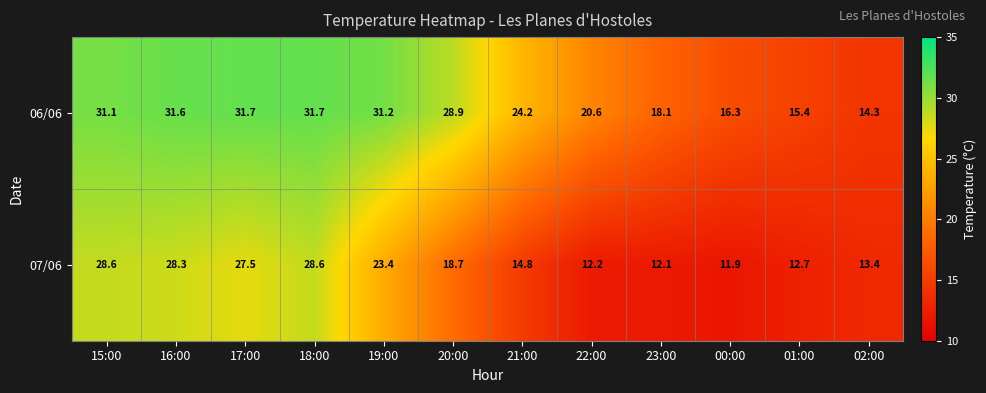

What is the difference between the second highest and second lowest values in the 06/06 series?

16.3